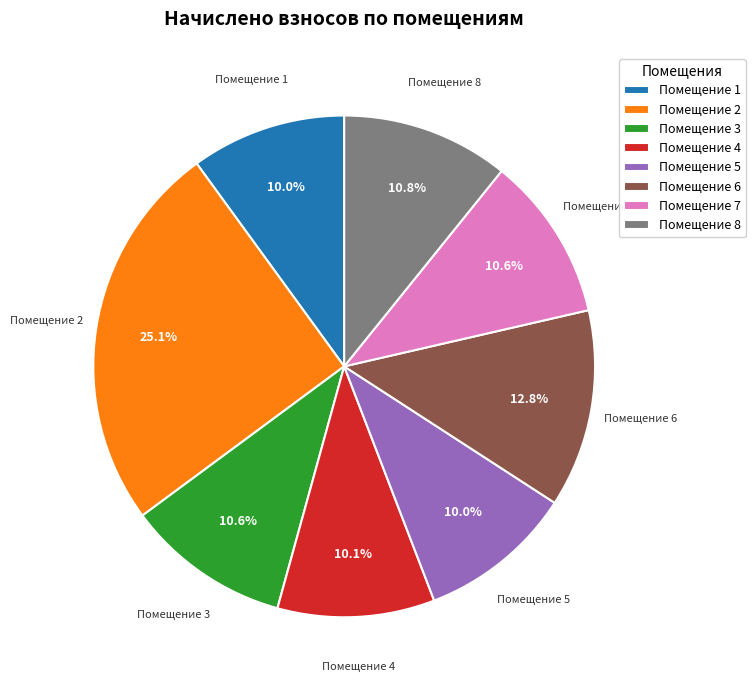

Between Помещение 3 and Помещение 1, which is larger?

Помещение 3